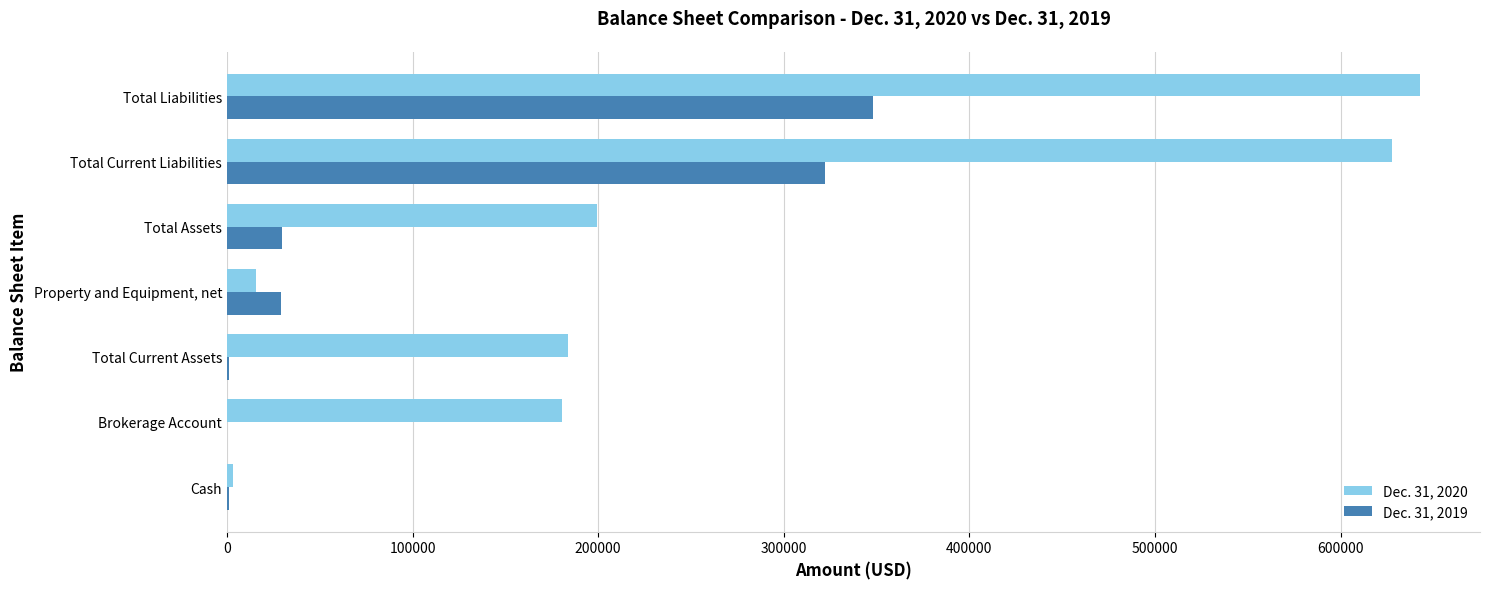

At which category does the chart reach its peak across all series?

Total Liabilities